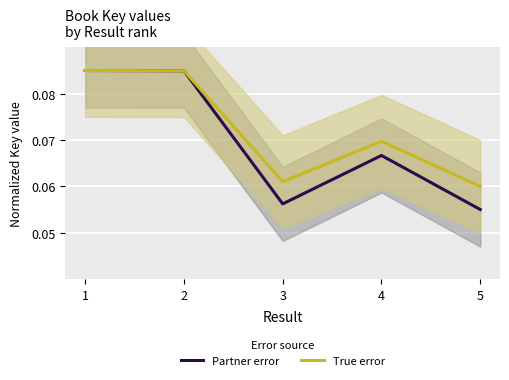

What is the maximum value shown in the chart?

0.1